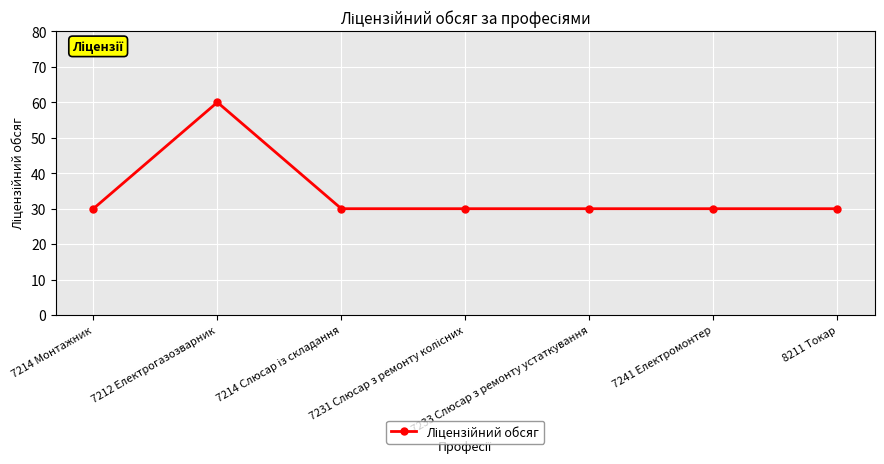

What is the ratio of the value at 7214 Монтажник to the value at 7241 Електромонтер?

1.0